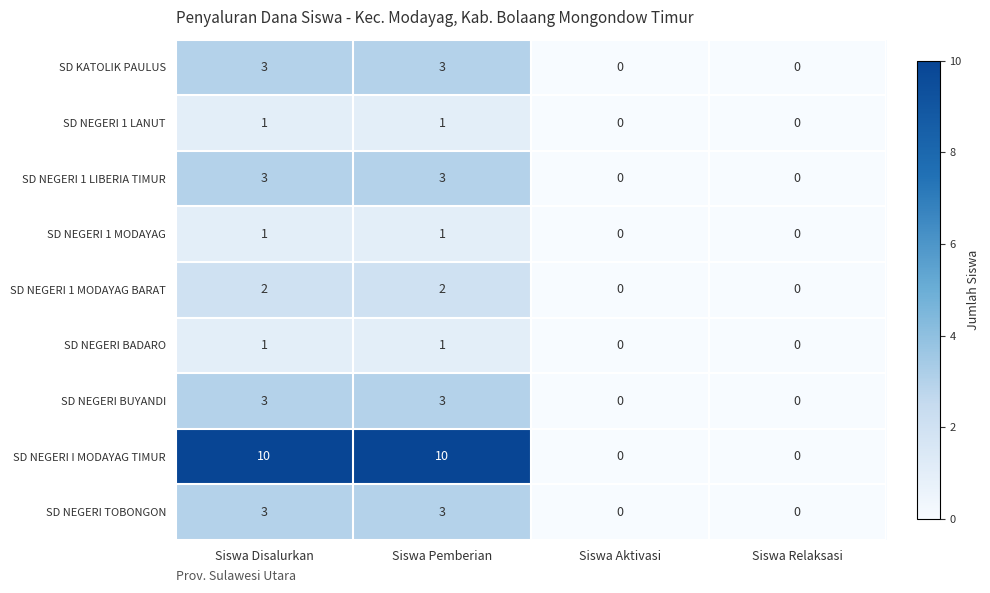

Is it true that SD NEGERI 1 MODAYAG BARAT equals 0 at Siswa Aktivasi?

True